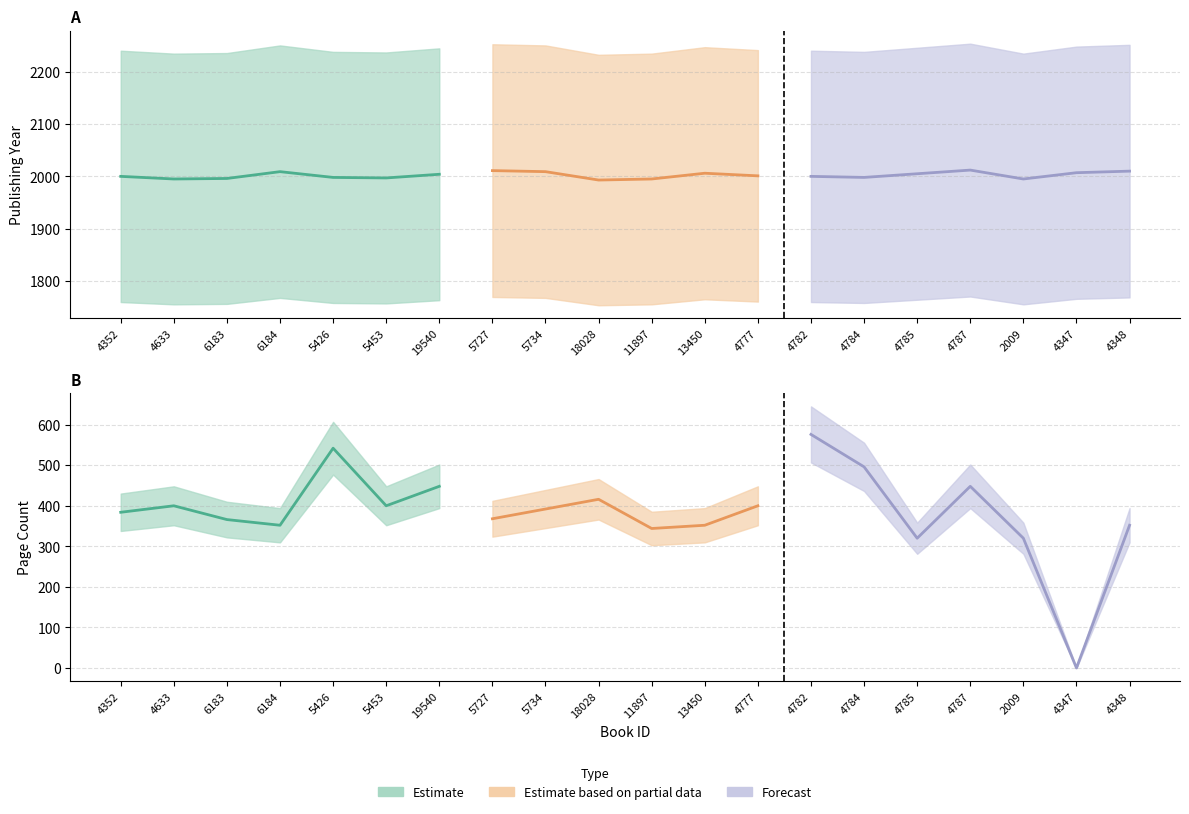

How many interior local peaks does the publishingYear series have?

4